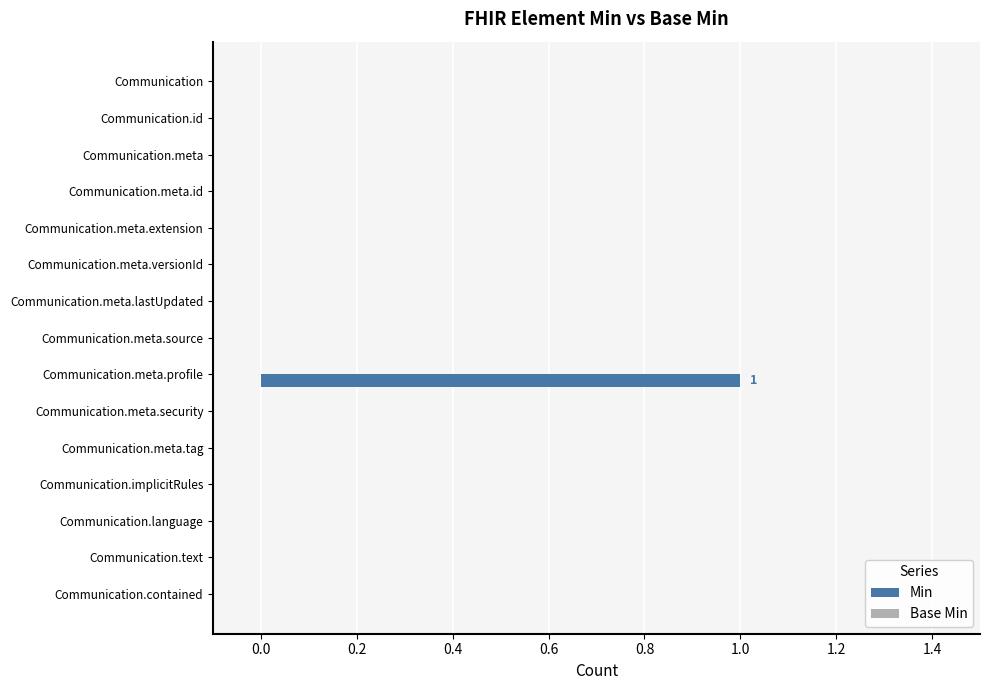

The value at Communication.meta.security is 0. True or false?

True